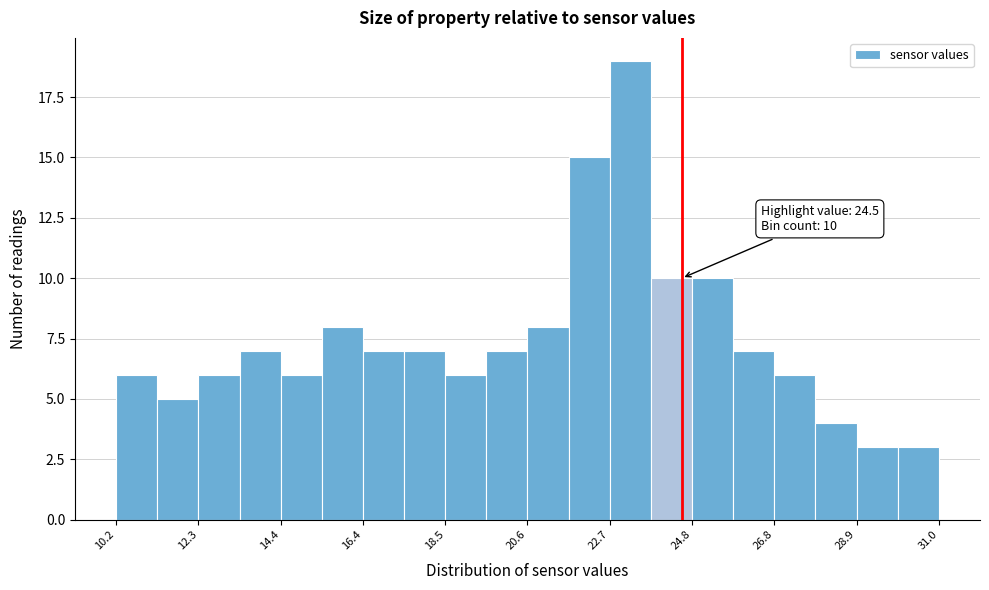

Around what value on the x-axis is the tallest bar? Give the approximate position of its centre, as read against the axis.

23.0